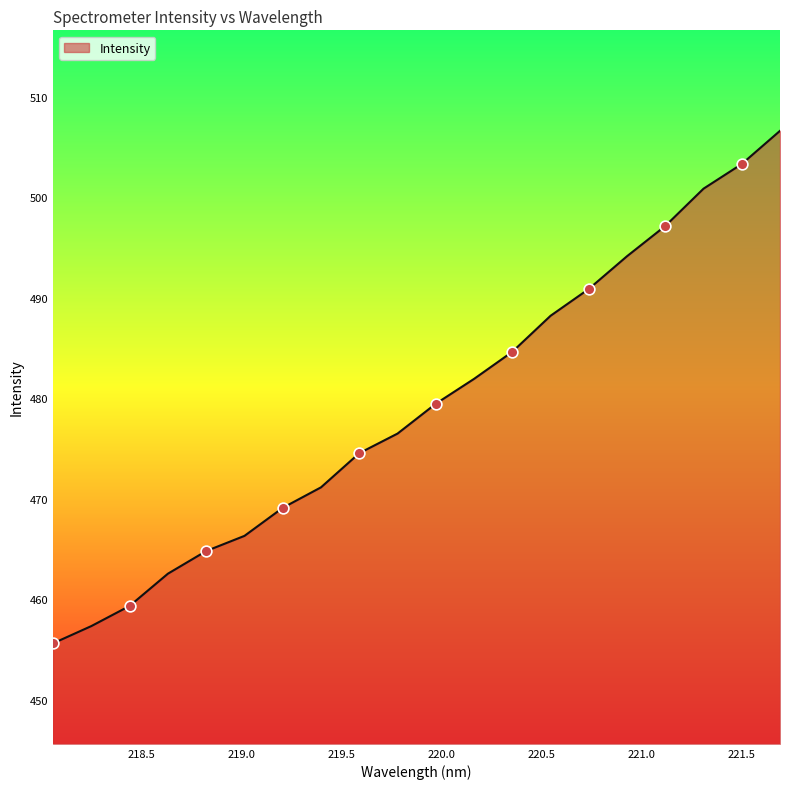

What is the maximum value shown in the chart?

506.6